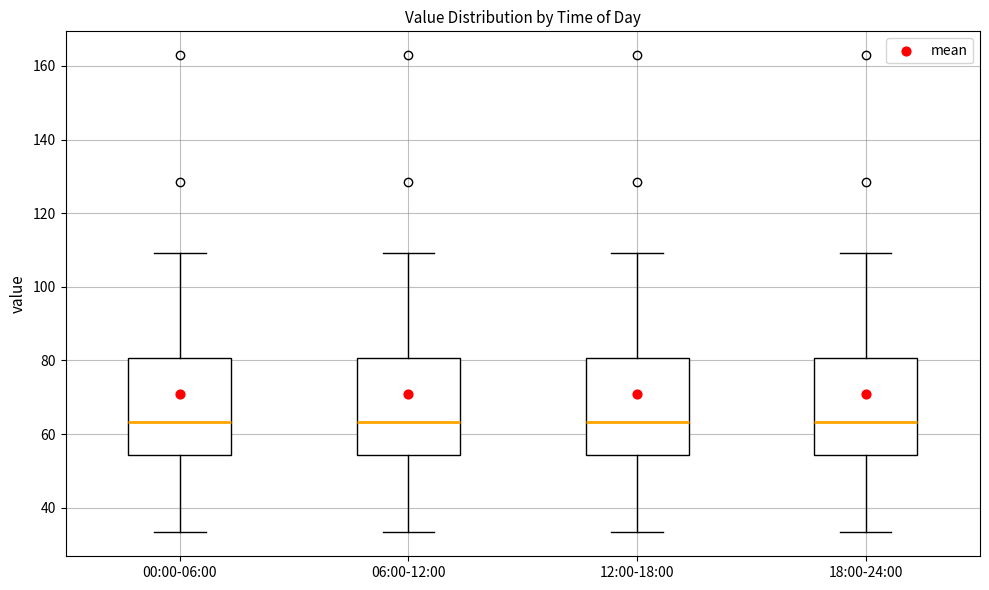

Where does the lower whisker of the box for 06:00-12:00 end on the y-axis? The values are not printed on the chart, so give them approximately, as read against the axis.

34